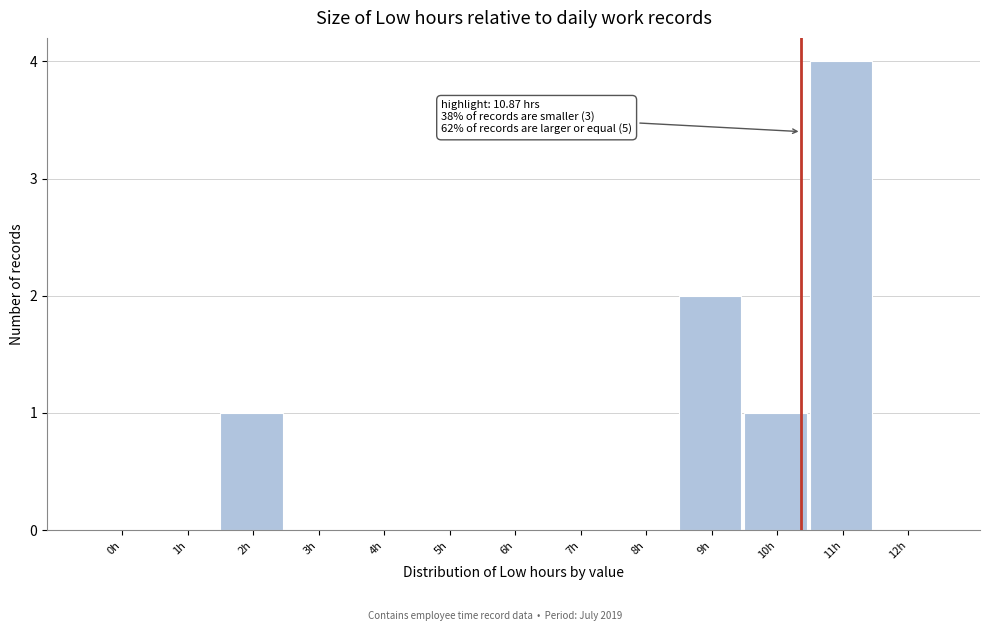

Reading right to left, what are all the values shown in this chart?

12h=0	11h=4	10h=1	9h=2	8h=0	7h=0	6h=0	5h=0	4h=0	3h=0	2h=1	1h=0	0h=0